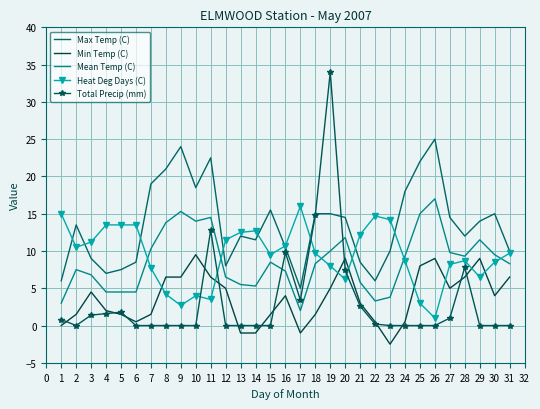

What is the sum of the Heat Deg Days (C) values at 11 and 14?

16.2